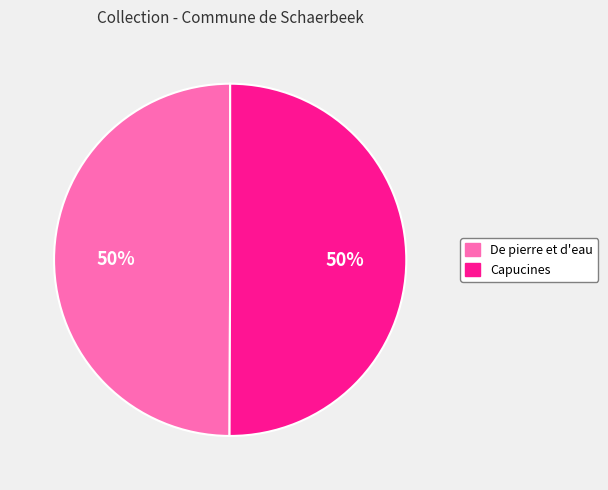

Combined, do Capucines and De pierre et d'eau account for over 50%?

Yes